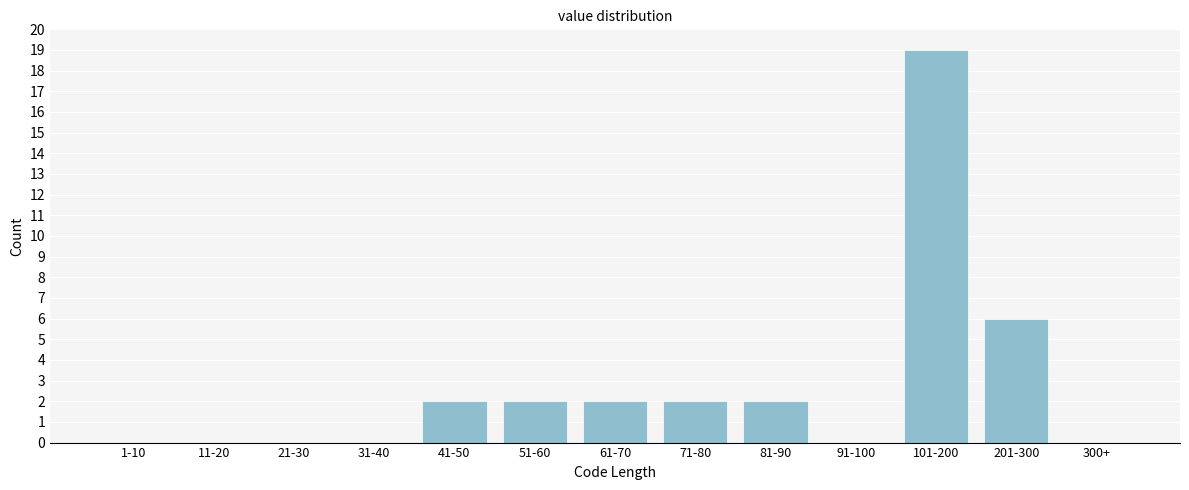

Reading left to right, extract all data points from this chart.

1-10=0	11-20=0	21-30=0	31-40=0	41-50=2	51-60=2	61-70=2	71-80=2	81-90=2	91-100=0	101-200=19	201-300=6	300+=0